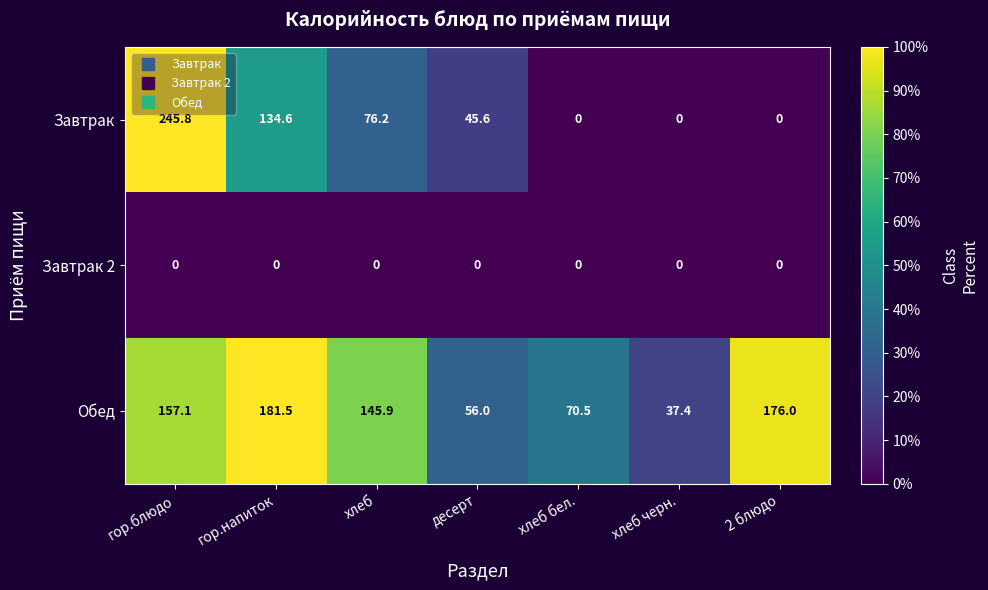

Which category has the highest value across all series?

гор.блюдо